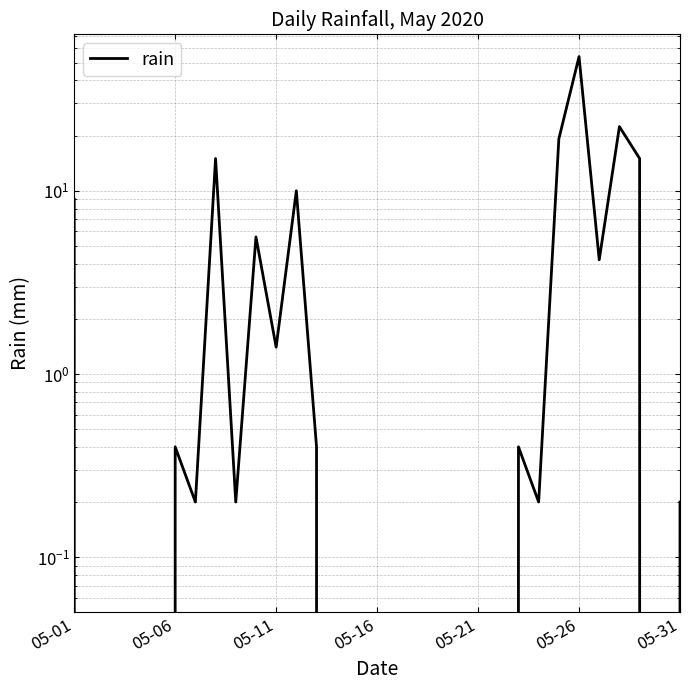

What is the greatest value displayed?

54.0